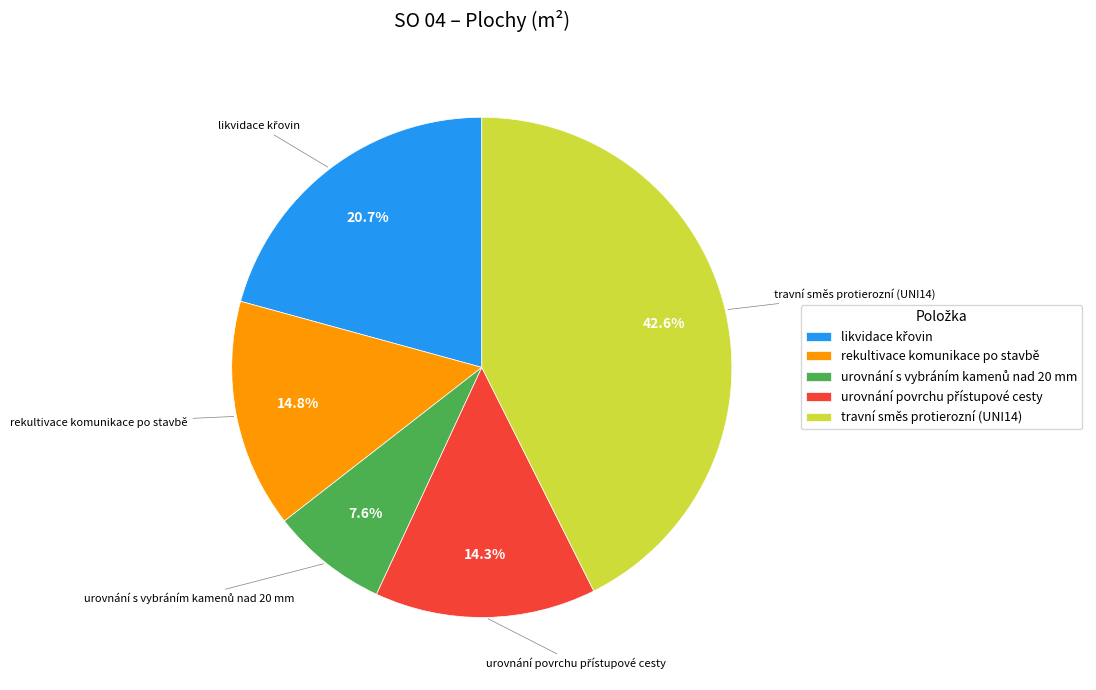

To the nearest percent, what percentage of the pie is rekultivace komunikace po stavbě?

15%